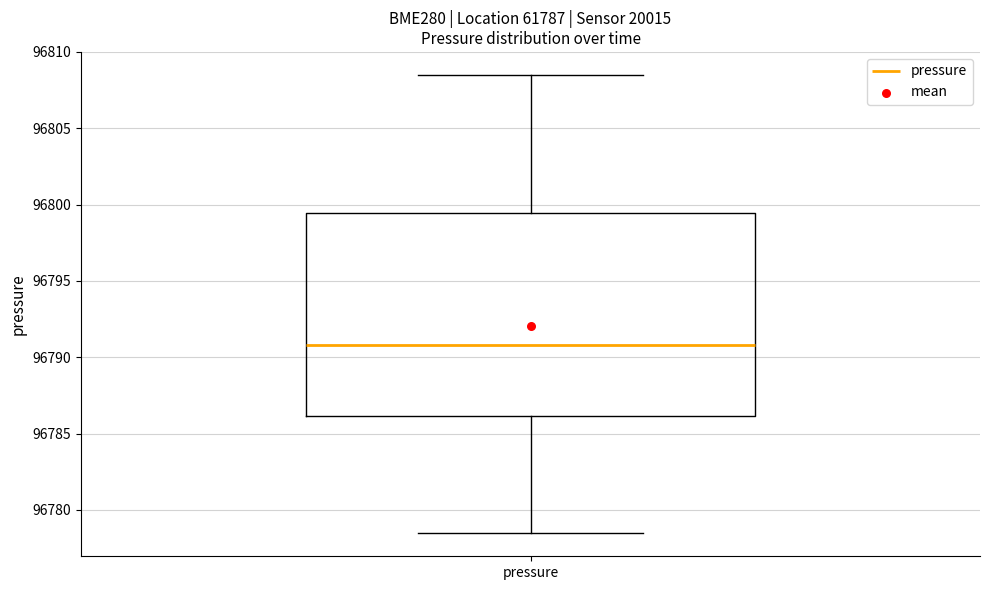

Transcribe this box plot: give where the median line is, the range the box spans, and where the two whiskers end, as read against the y-axis. The values are not printed on the chart, so give them approximately, as read against the axis.

median 96791.0, box 96786.0 to 96799.5, whiskers 96778.5 to 96808.5